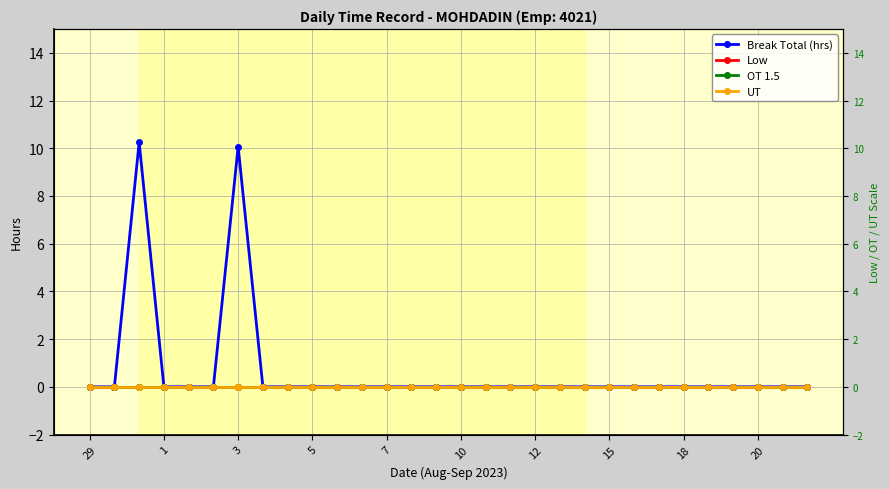

Which category has the lowest value in the Break Total (hrs) series?

29